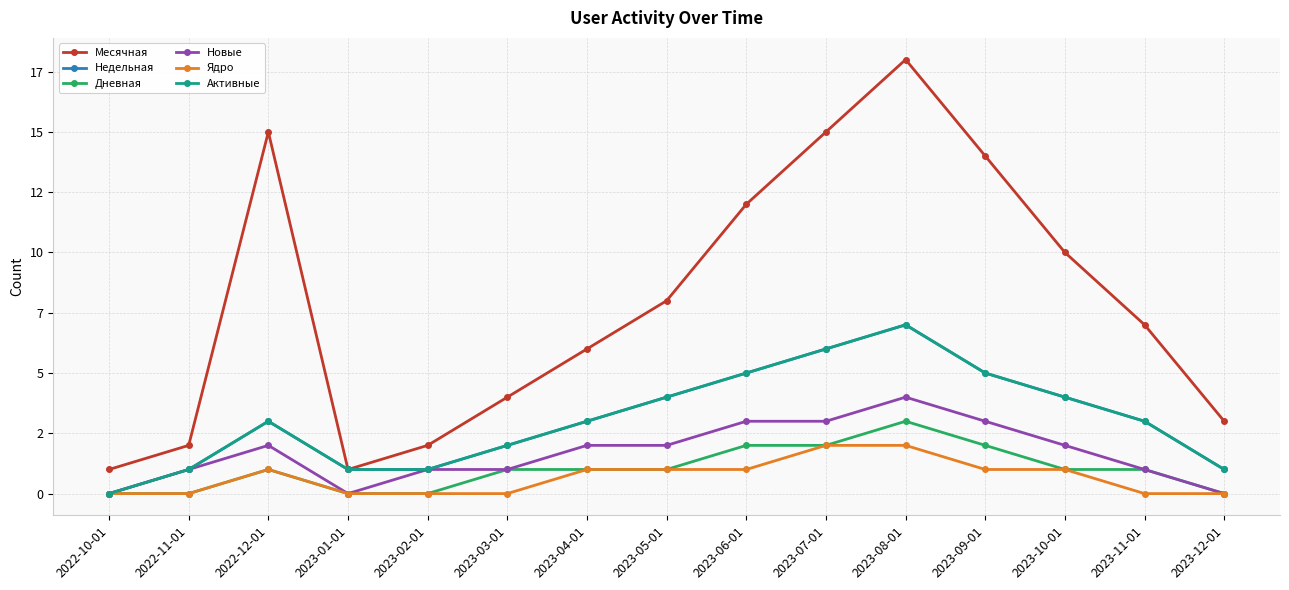

Does the chart have visible grid lines?

Yes